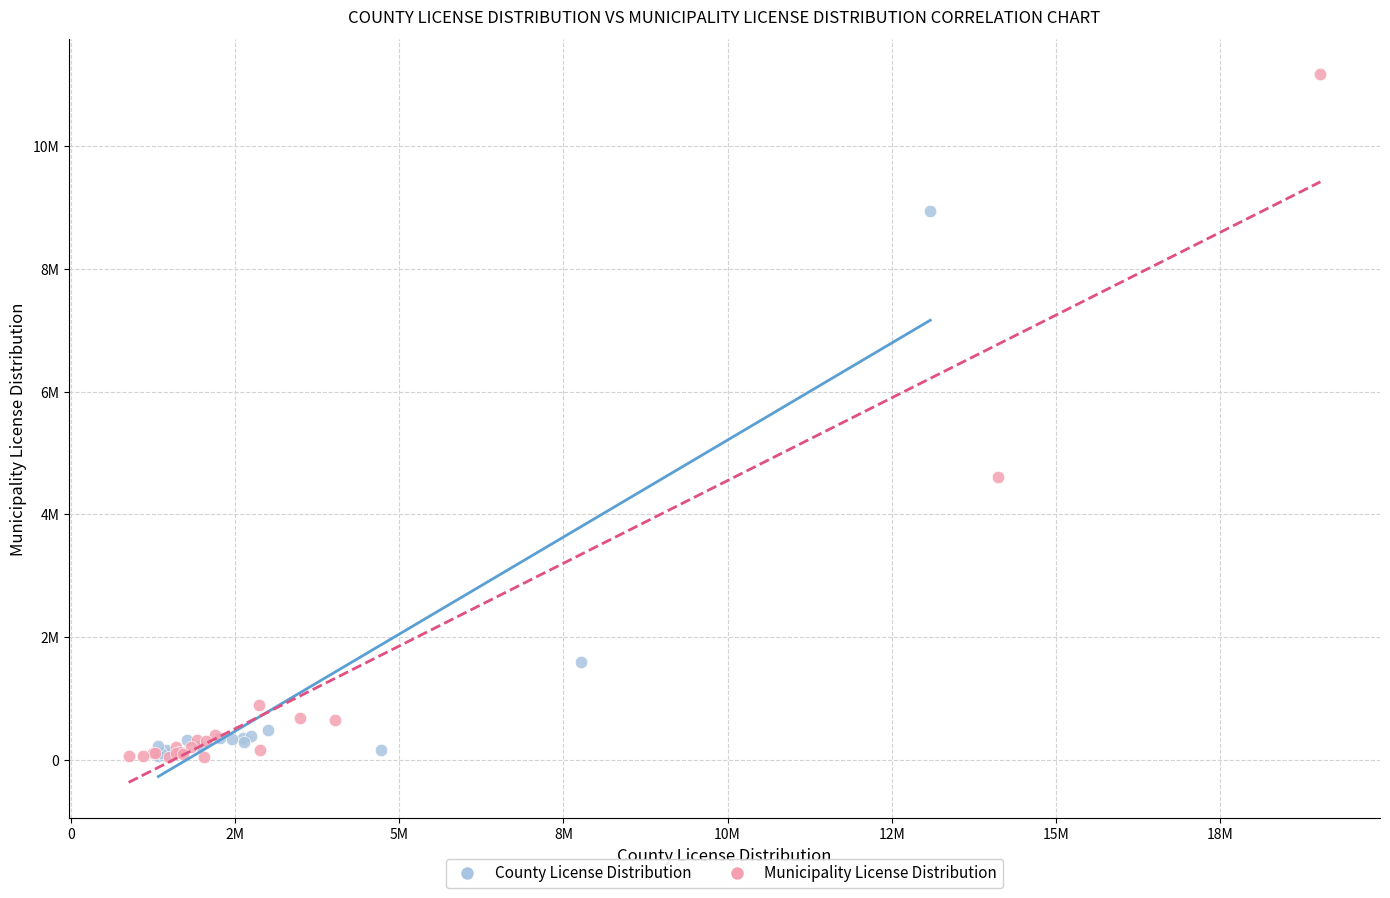

What are all the series names shown in the legend?

County License Distribution, Municipality License Distribution